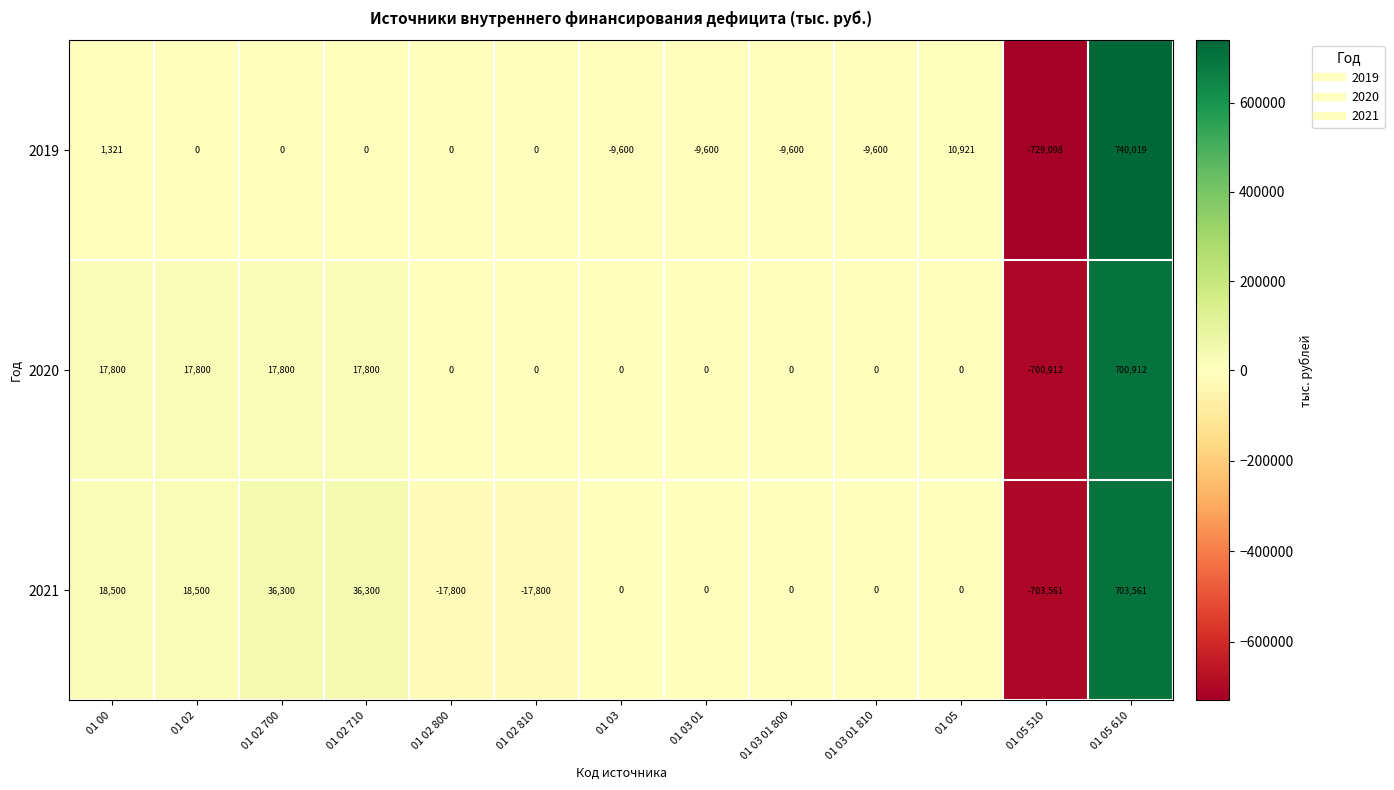

How many data points in 2021 are less than 0?

3